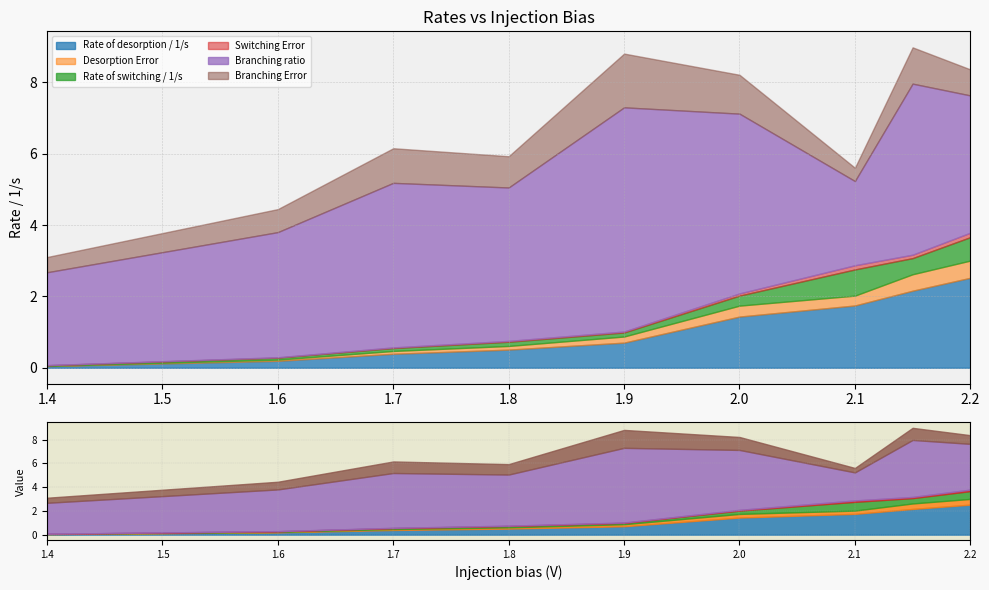

Is the value of Desorption Error at 1.7 greater than the value of Switching Error at 1.7?

Yes